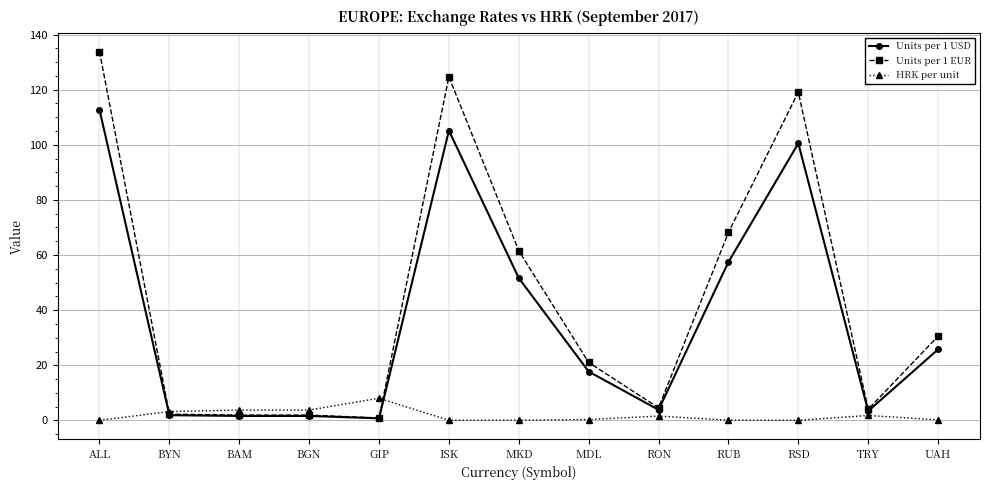

What is the difference between the highest and lowest values at BGN?

2.1